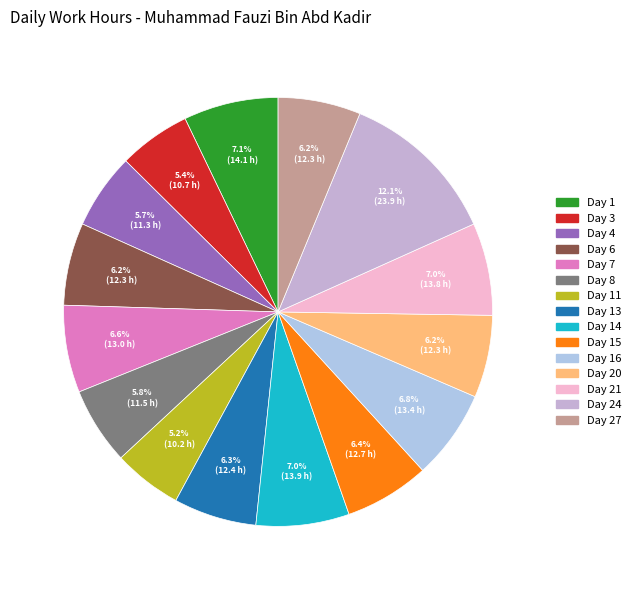

How many slices are in this pie chart?

15